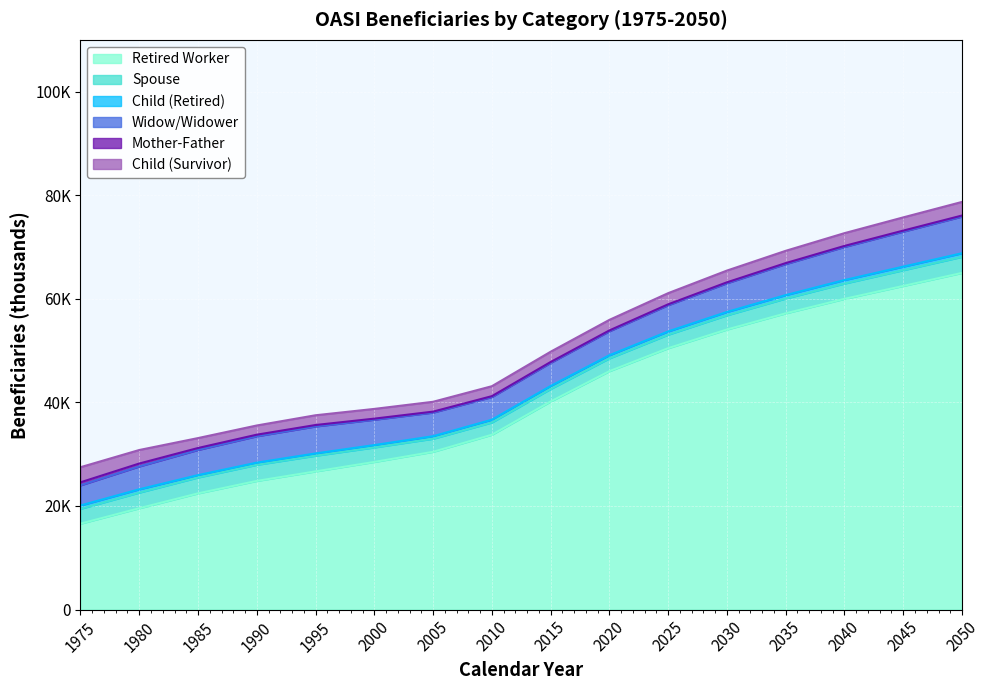

Reading left to right, list all the values displayed in this chart.

Retired Worker: 1975=16589	1980=19564	1985=22435	1990=24841	1995=26679	2000=28505	2005=30461	2010=33756	2015=40176	2020=46031	2025=50467	2030=54076	2035=57199	2040=59991	2045=62486	2050=65002
Spouse: 1975=2867	1980=3018	1985=3069	1990=3104	1995=3027	2000=2798	2005=2524	2010=2364	2015=2416	2020=2468	2025=2609	2030=2741	2035=2856	2040=2956	2045=3040	2050=3104
Child (Retired): 1975=643	1980=639	1985=456	1990=421	1995=441	2000=459	2005=488	2010=537	2015=573	2020=604	2025=627	2030=647	2035=663	2040=676	2045=688	2050=698
Widow/Widower: 1975=3888	1980=4415	1985=4862	1990=5098	1995=5213	2000=4901	2005=4569	2010=4388	2015=4481	2020=4641	2025=5074	2030=5548	2035=5995	2040=6399	2045=6761	2050=7076
Mother-Father: 1975=582	1980=563	1985=372	1990=304	1995=275	2000=203	2005=178	2010=161	2015=155	2020=155	2025=165	2030=175	2035=183	2040=191	2045=197	2050=203
Child (Survivor): 1975=2919	1980=2610	1985=1918	1990=1777	1995=1884	2000=1878	2005=1903	2010=1921	2015=1983	2020=2039	2025=2153	2030=2268	2035=2373	2040=2467	2045=2551	2050=2627